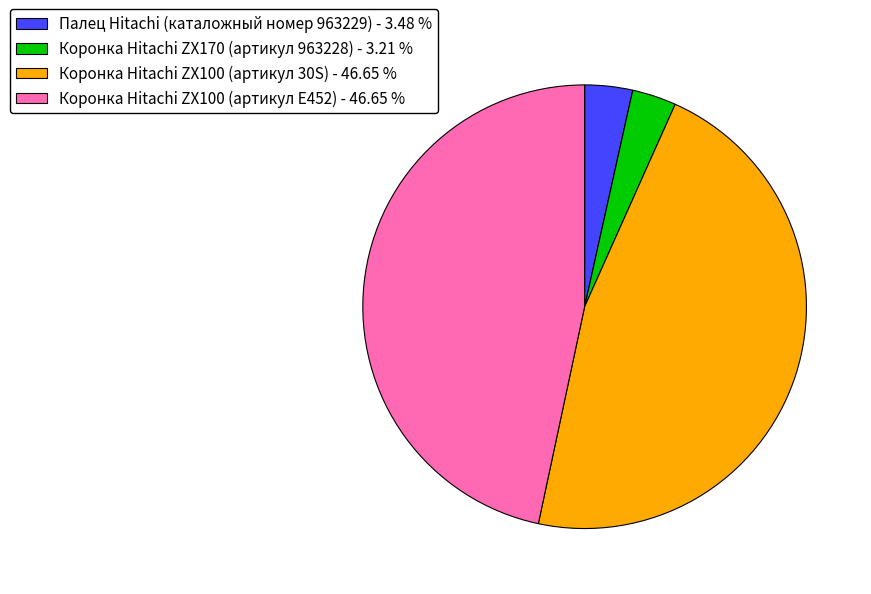

Is Коронка Hitachi ZX170 (артикул 963228) the majority of the pie?

No